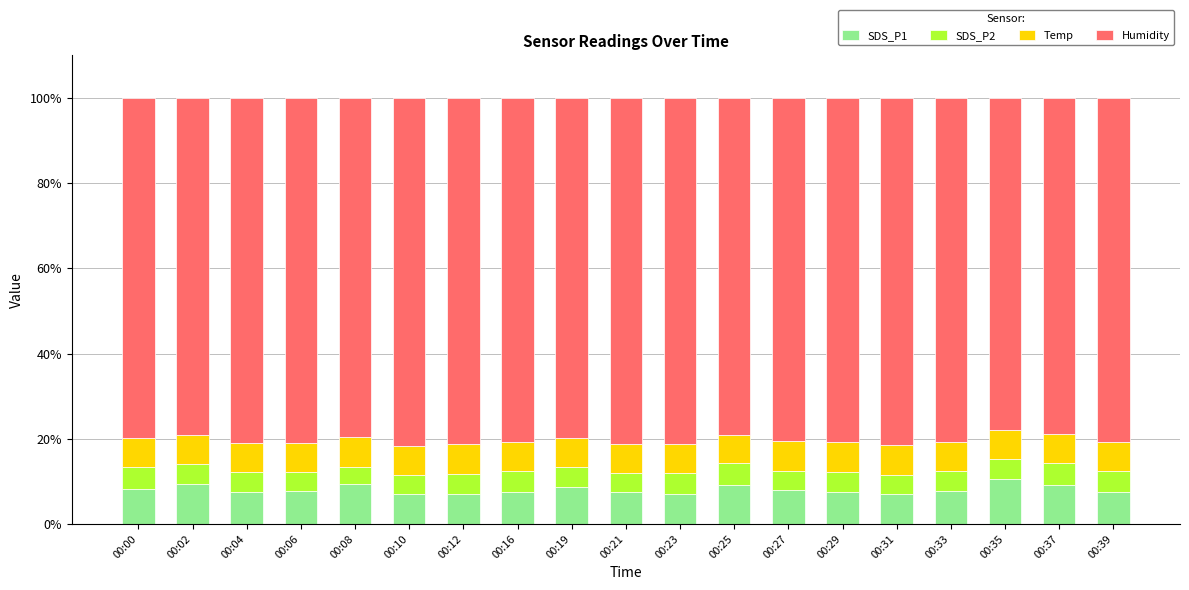

Are the bars grouped side by side (vs. stacked)?

No